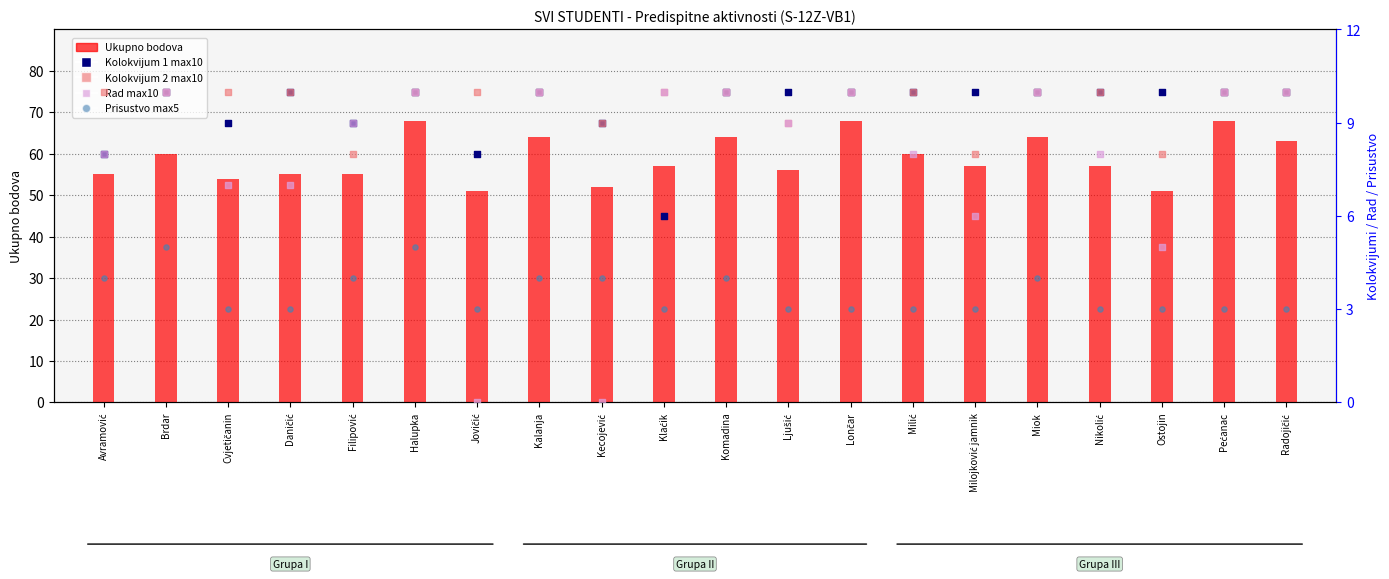

What is the total value across all series at Milojković jamnik?

84